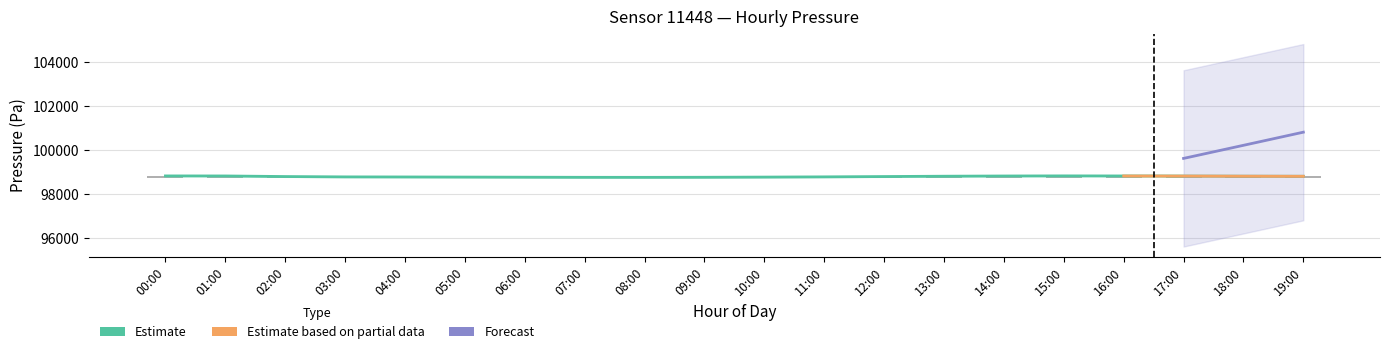

The pressure_lower series shows 100.7 at 00:00. True or false?

False